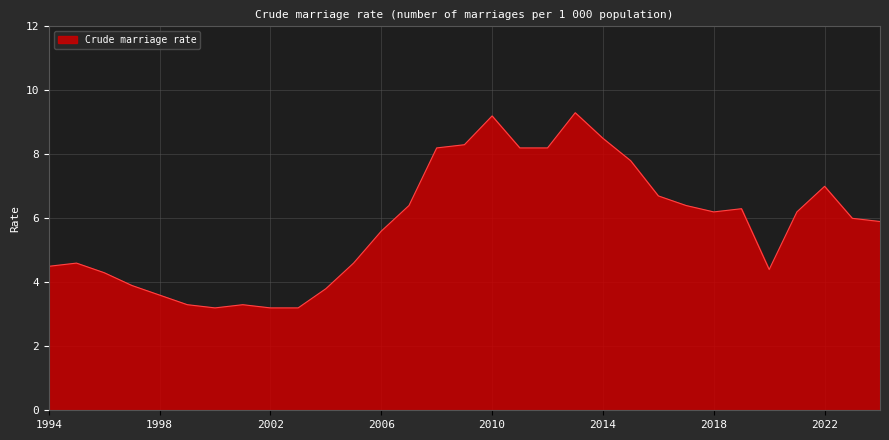

What is the maximum value shown in the chart?

9.3